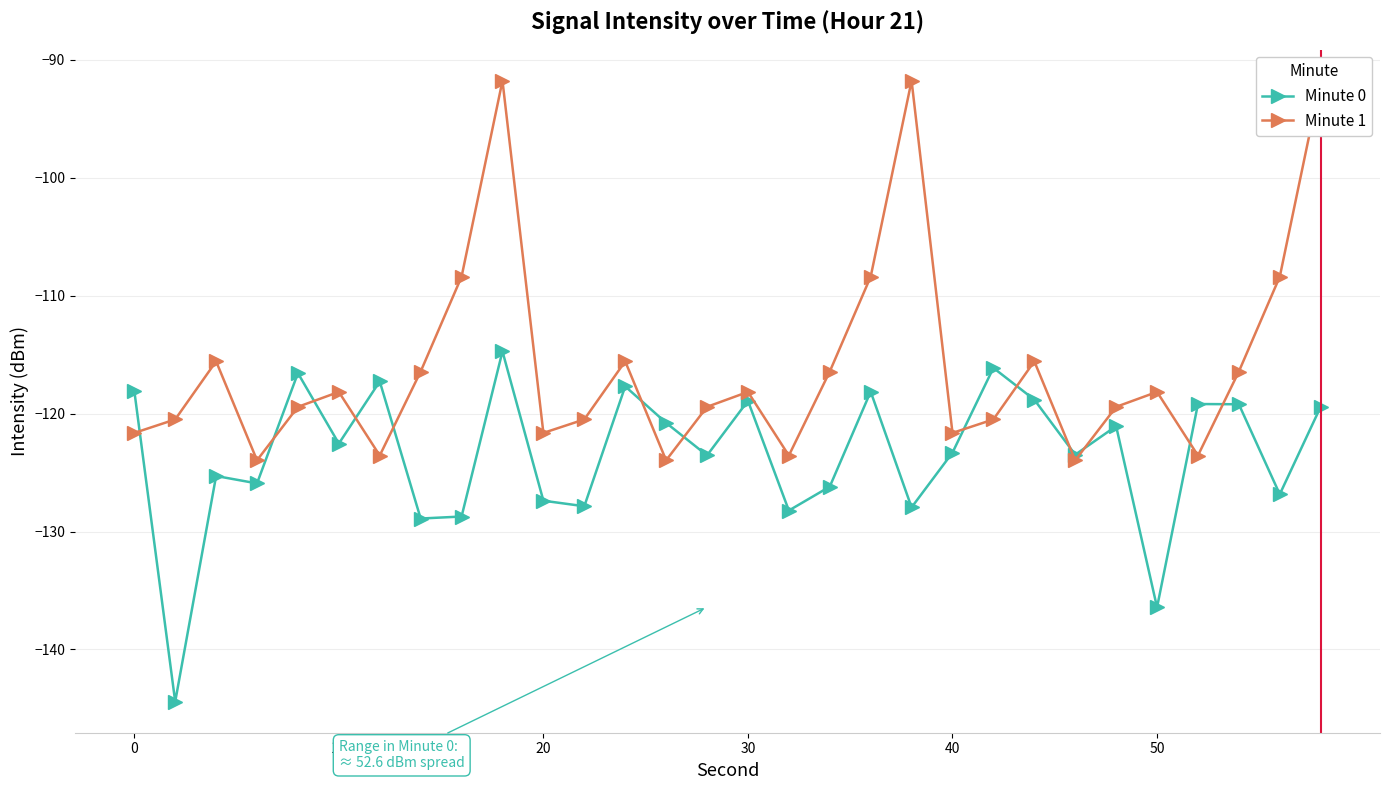

Is it true that Minute 0 equals -118.1 at 0?

True